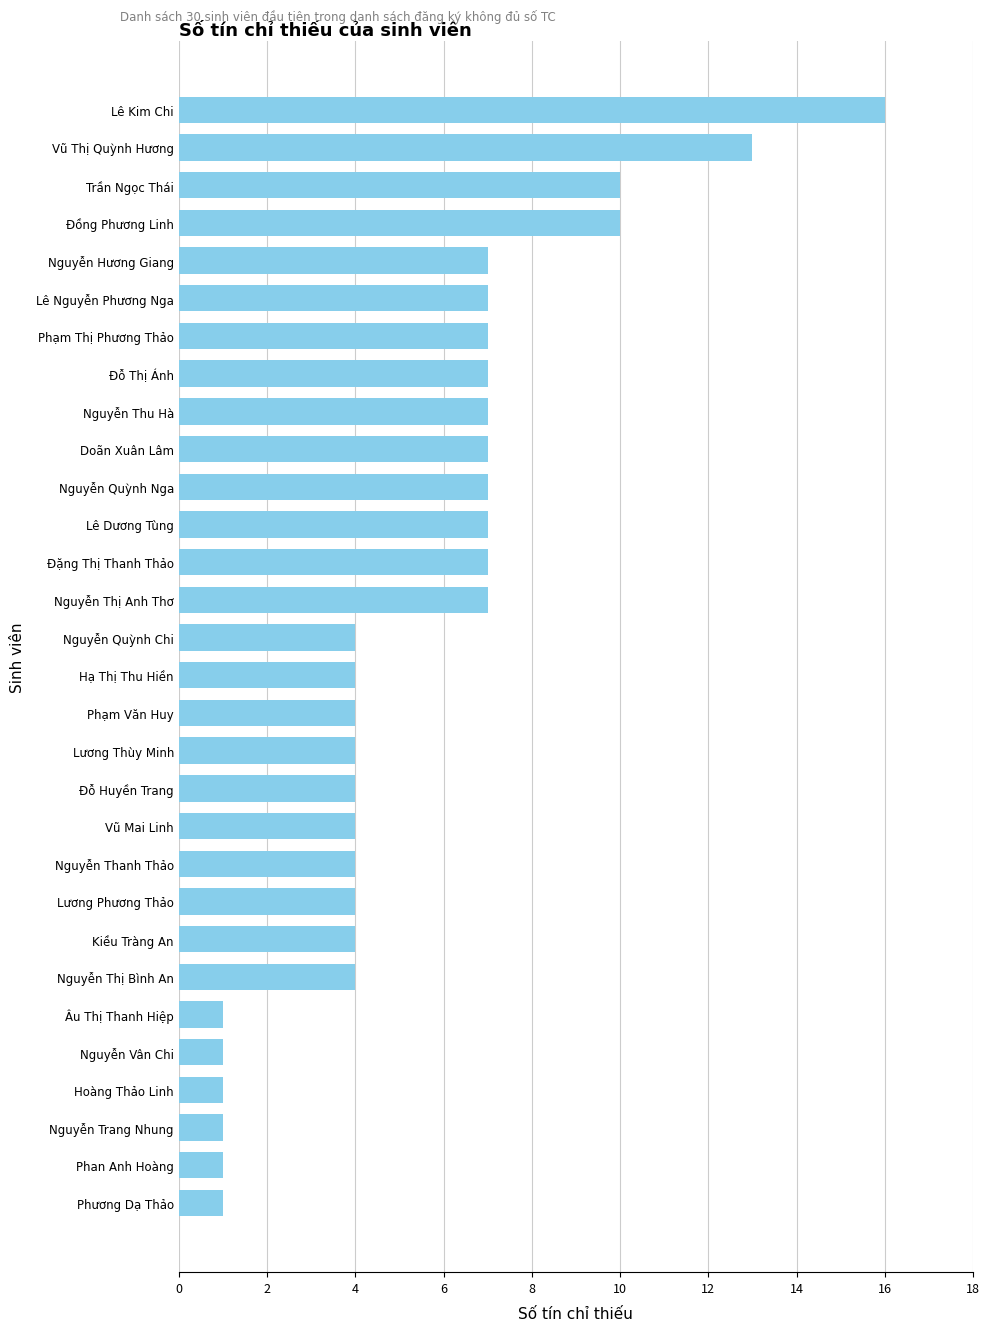

Which has a higher value, Nguyễn Thị Bình An or Trần Ngọc Thái?

Trần Ngọc Thái